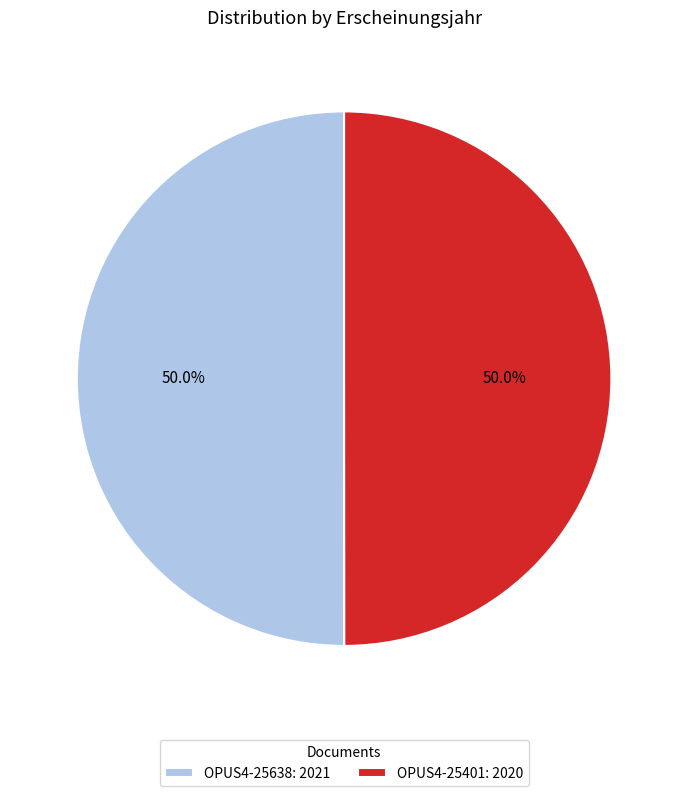

Combined, do OPUS4-25638 and OPUS4-25401 account for over 50%?

Yes